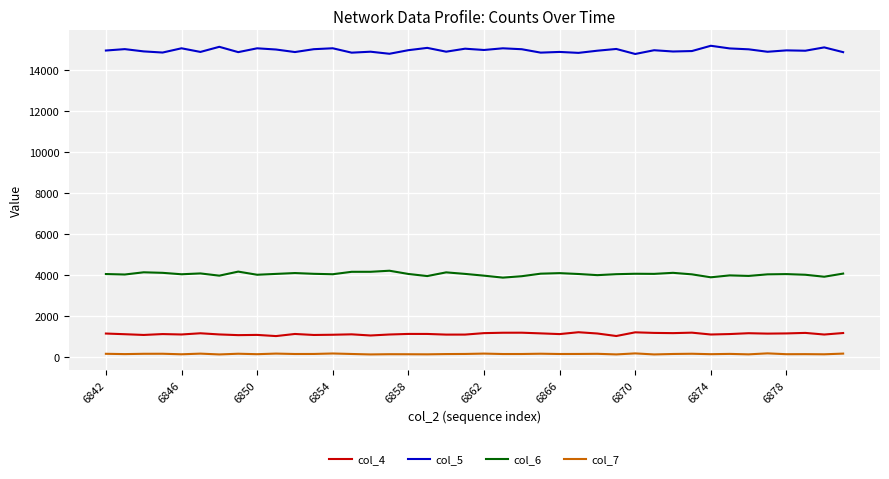

True or false: col_5 and col_4 intersect in this chart.

False